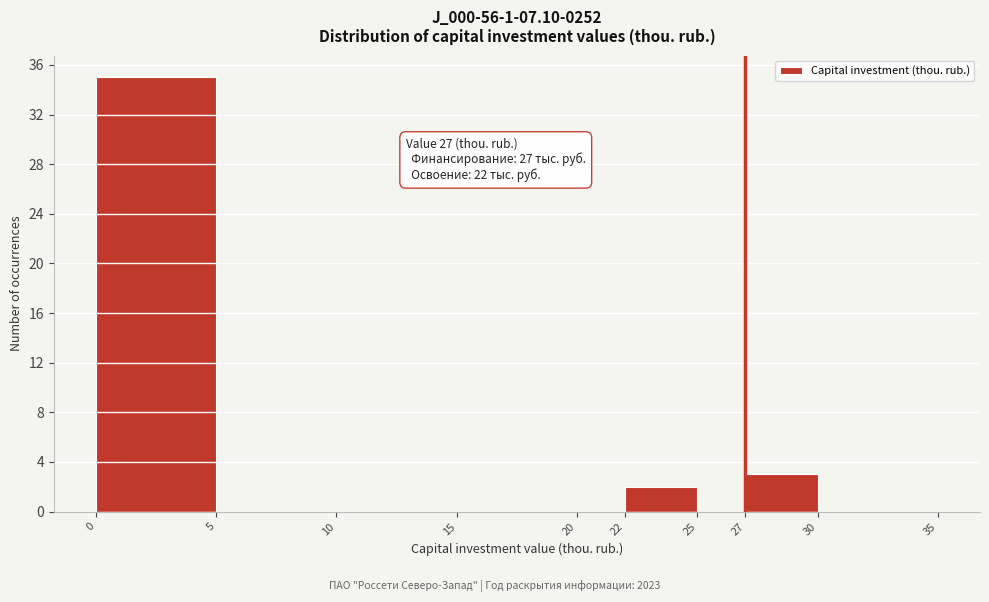

Over which range of the x-axis is the bar tallest?

0 to 5